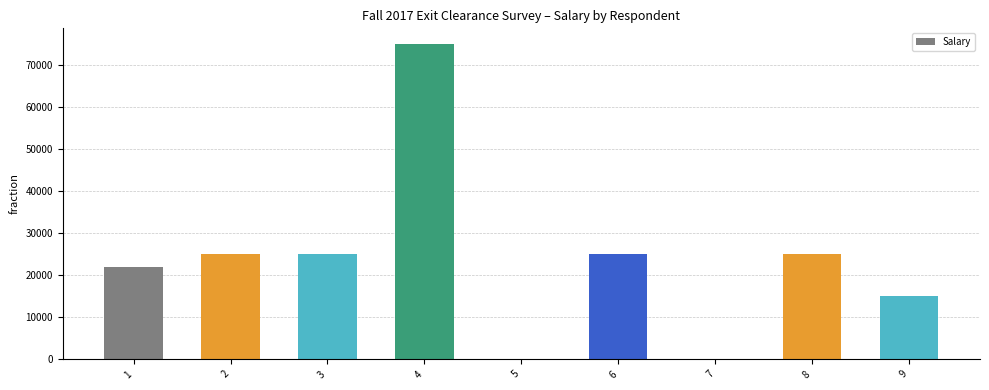

What is the sum of all values?

212025